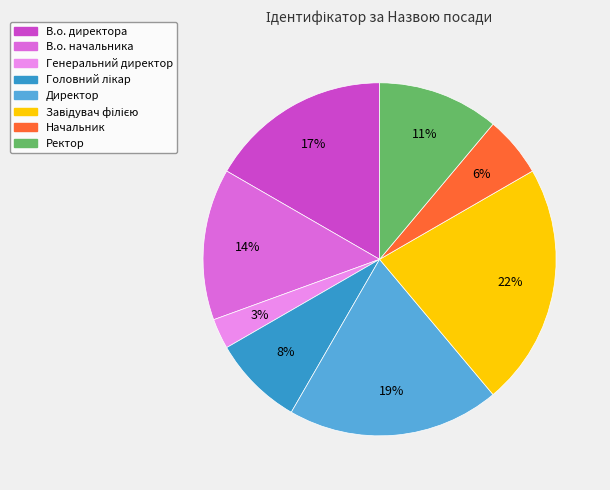

To the nearest percent, what is the average slice percentage?

12%